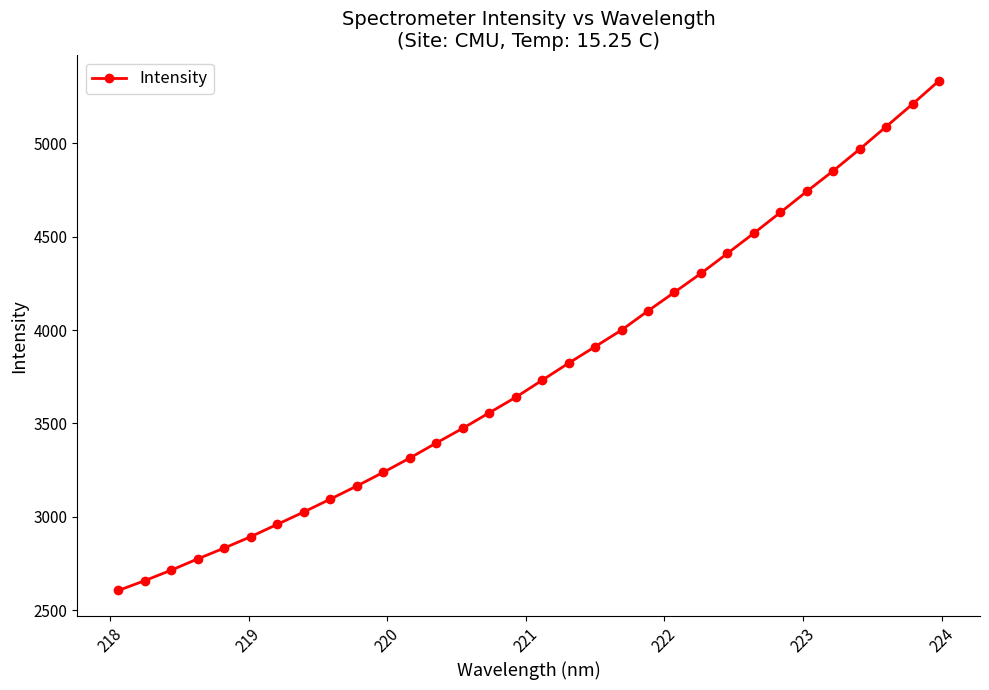

True or false: the data has more than 2 interior local peaks.

False